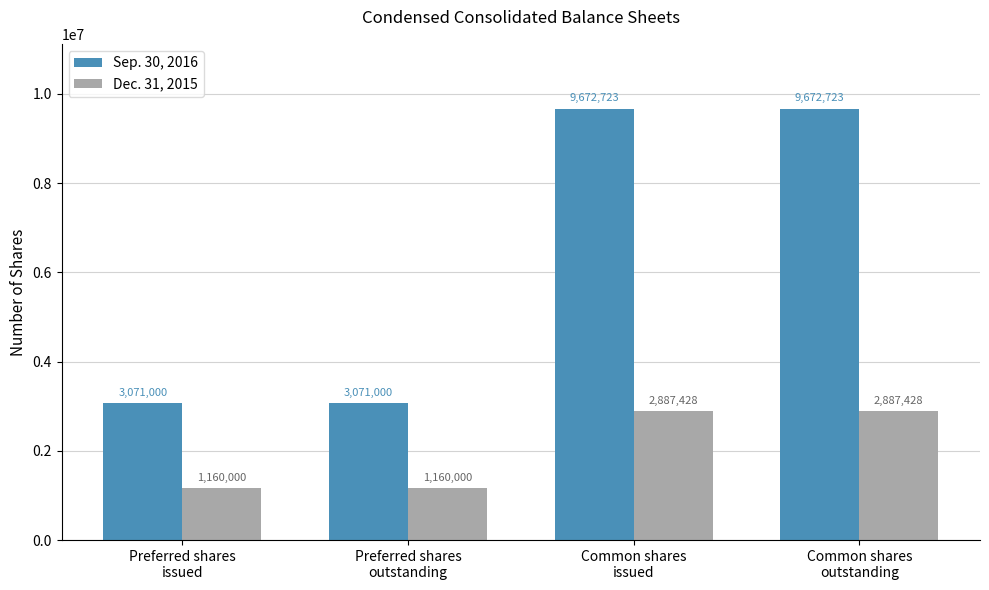

Which series changed the most between Preferred shares
issued and Common shares
issued?

Sep. 30, 2016